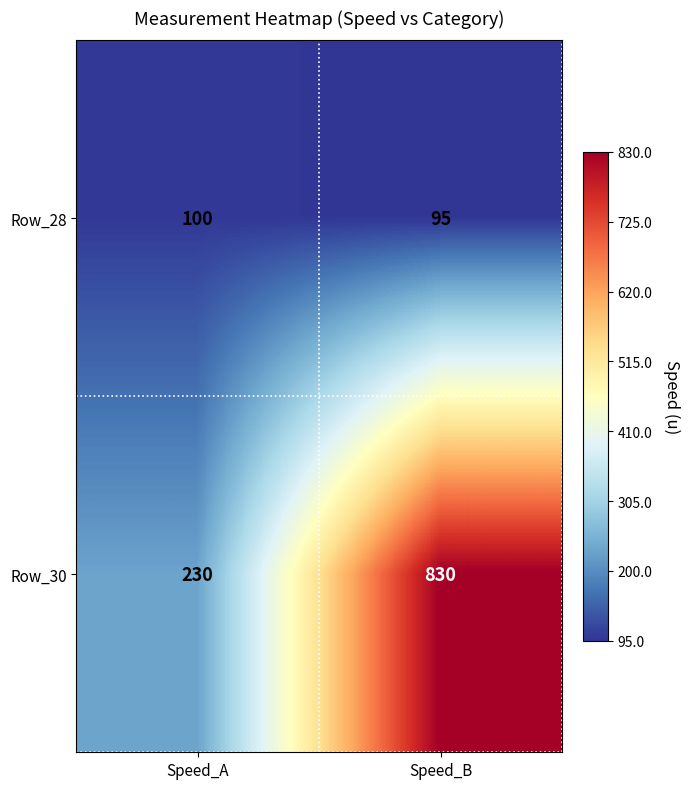

What is the maximum value shown in the chart?

830